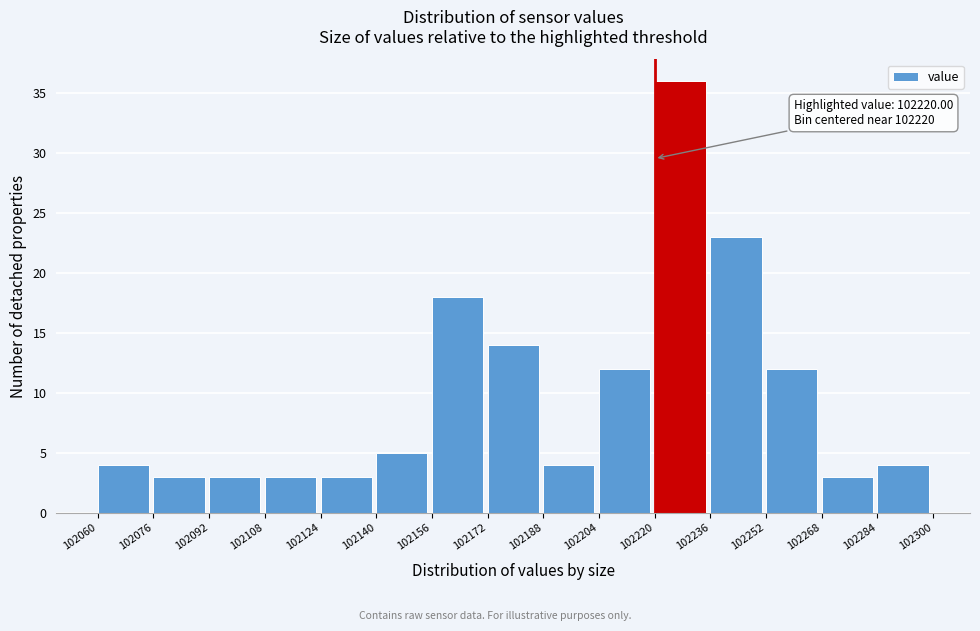

Over which range of the x-axis is the bar tallest?

102220 to 102236